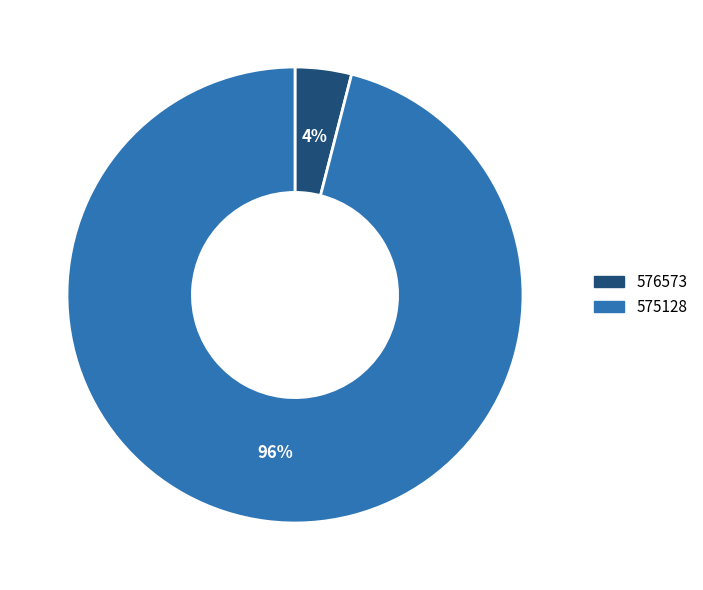

What percentage is the 575128 slice, to the nearest percent?

96%